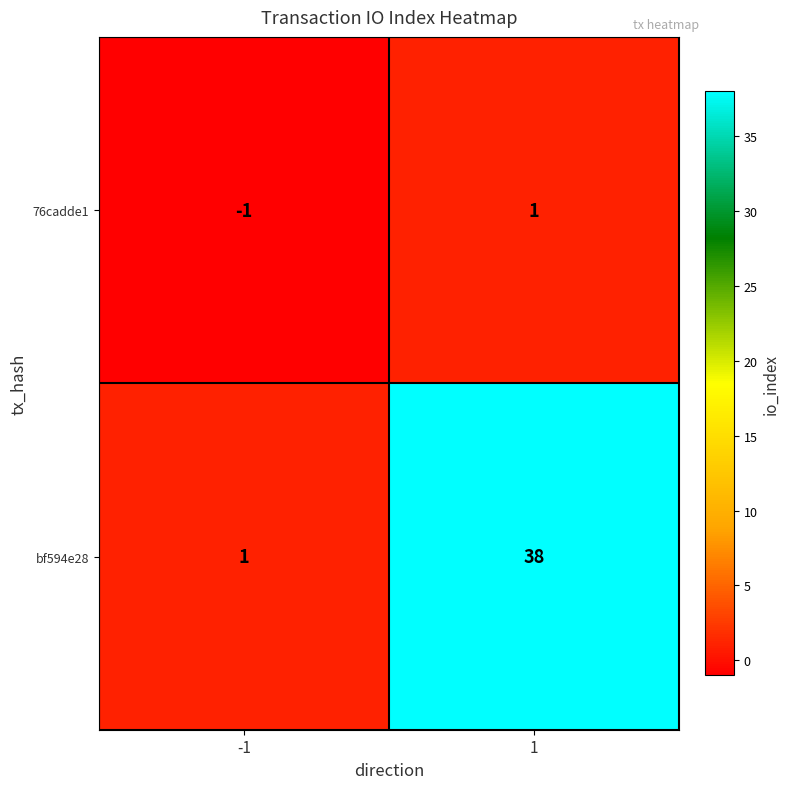

Reading right to left, transcribe all the data shown in this chart.

76cadde1: 1=1	-1=-1
bf594e28: 1=38	-1=1